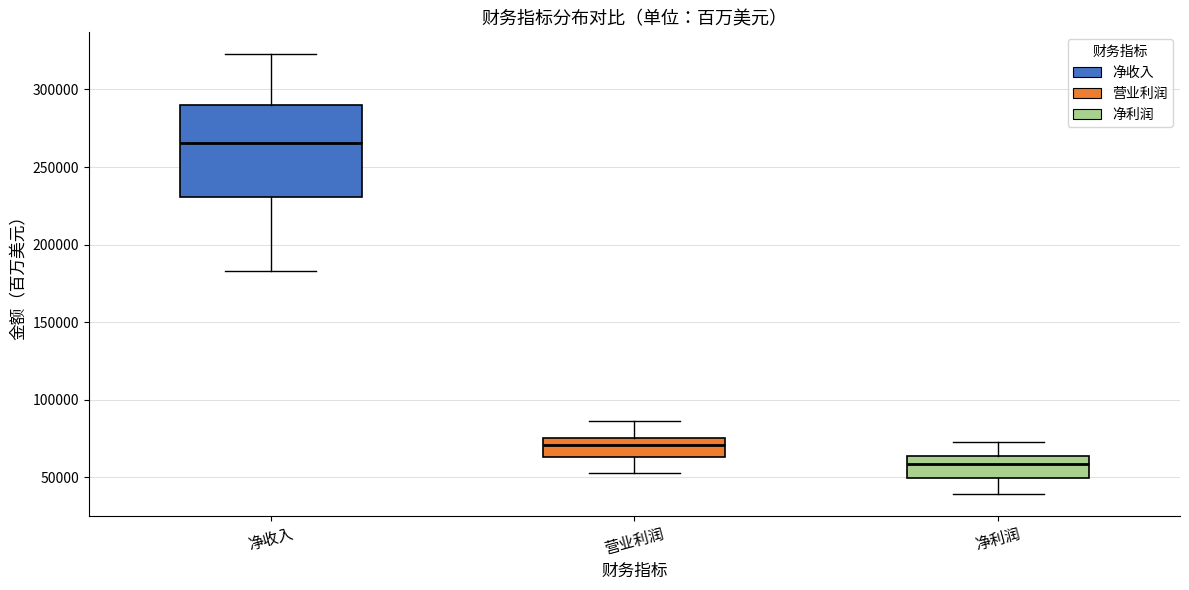

Comparing the boxes themselves (not the whiskers), which one is the tallest?

净收入